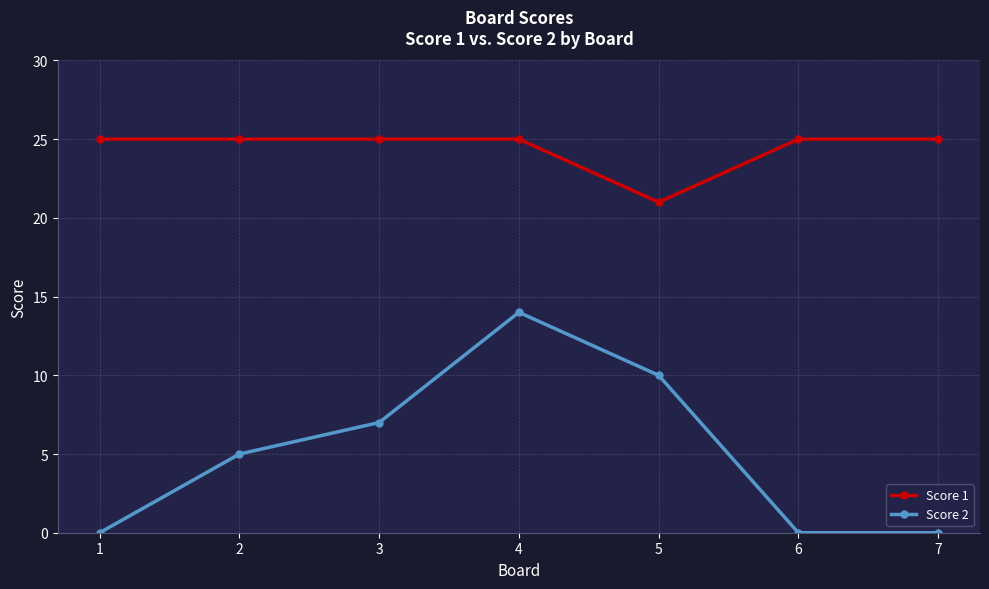

True or false: Score 2 and Score 1 intersect in this chart.

False